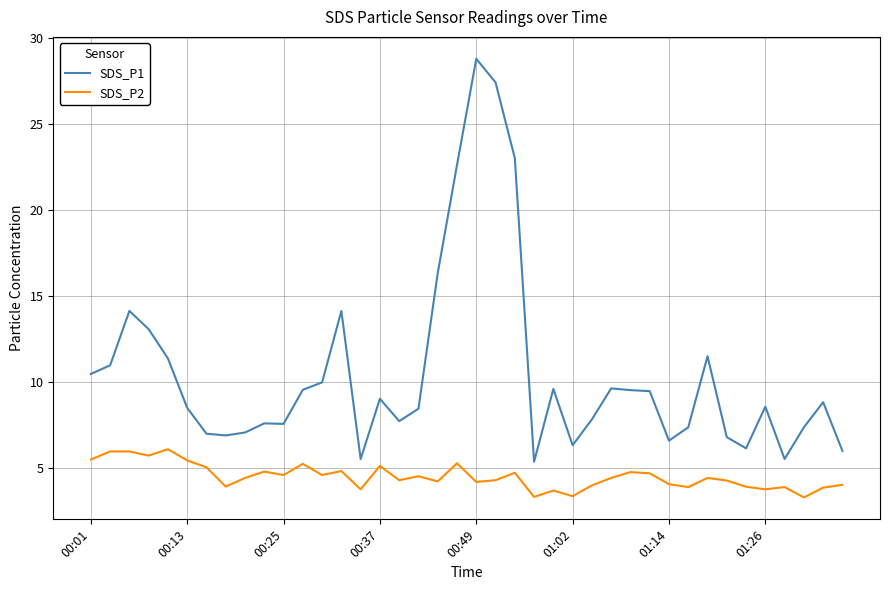

What is the difference between the maximum and minimum values in the SDS_P2 series?

2.8